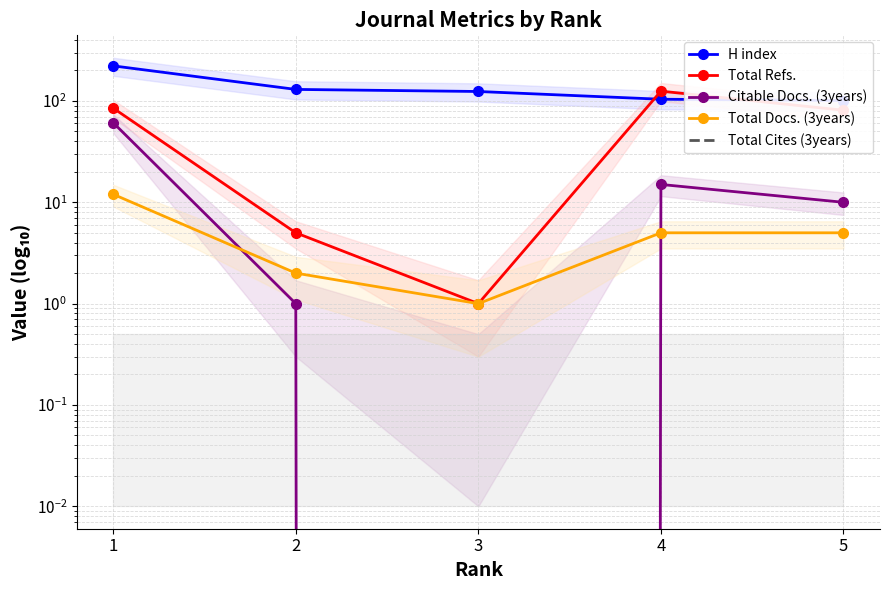

What is the value of the Total Docs. (3years) point at the 5th from the left?

5